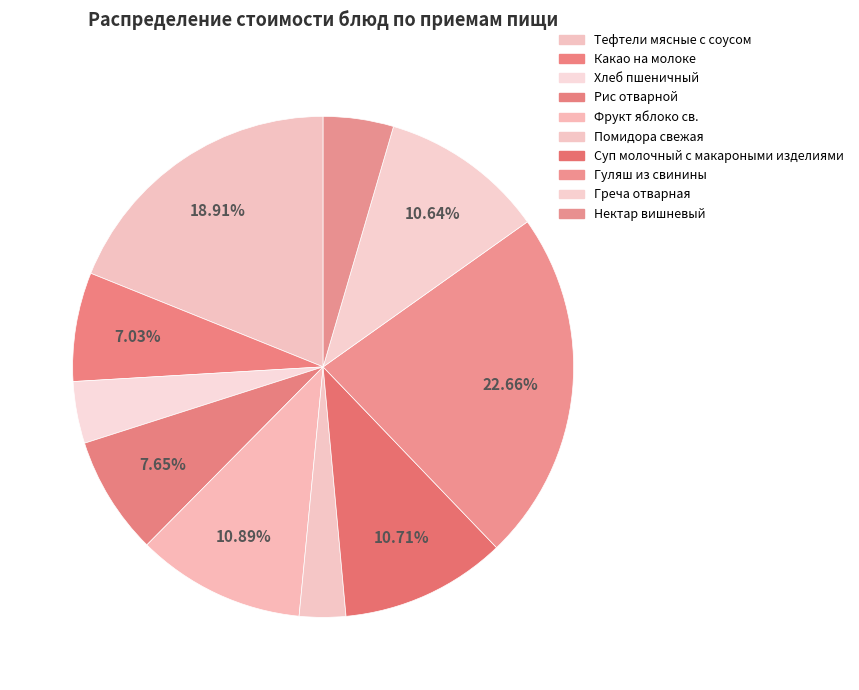

To the nearest percent, what percentage of the pie is Нектар вишневый?

5%